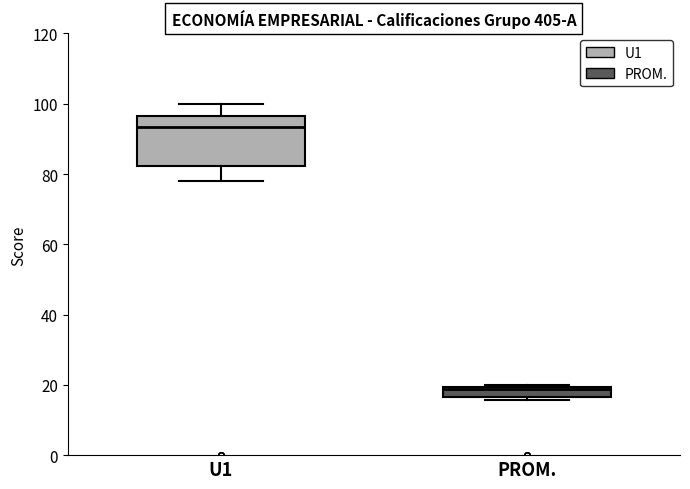

Comparing the boxes themselves (not the whiskers), which one is the tallest?

U1